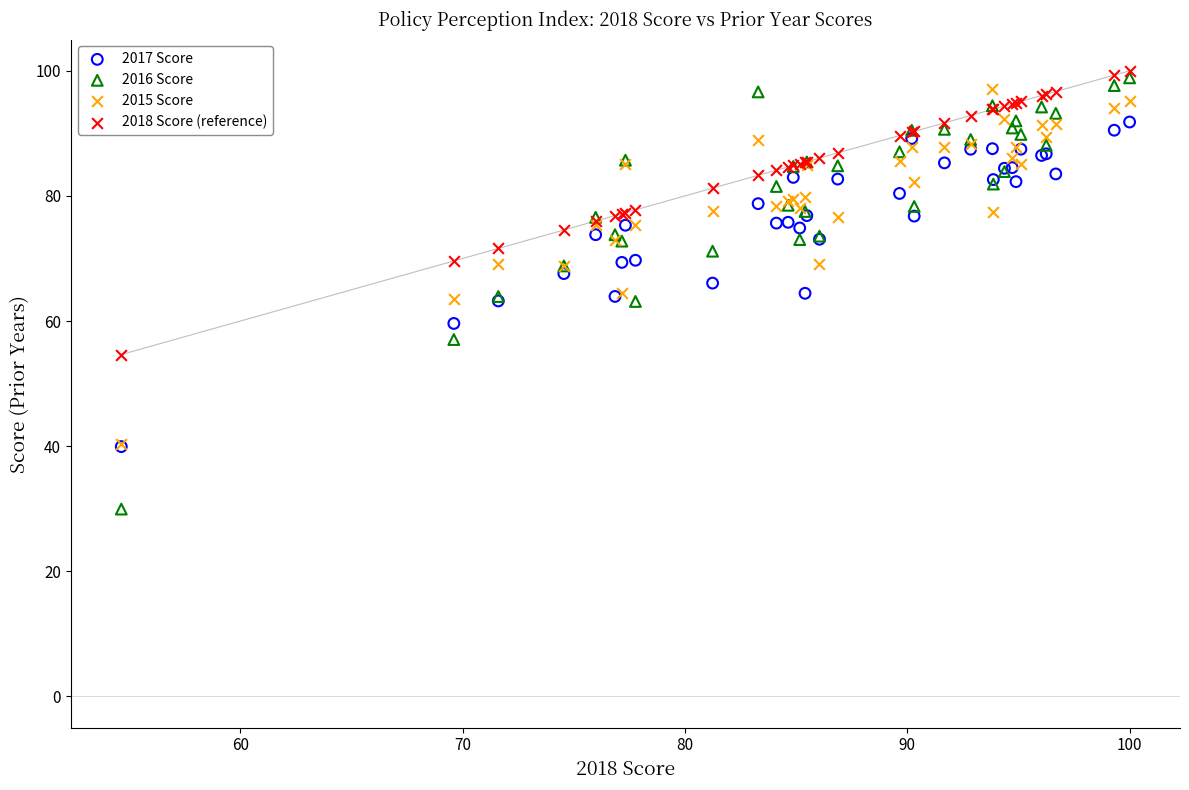

Which series reaches the maximum Y coordinate?

2018 Score (reference)